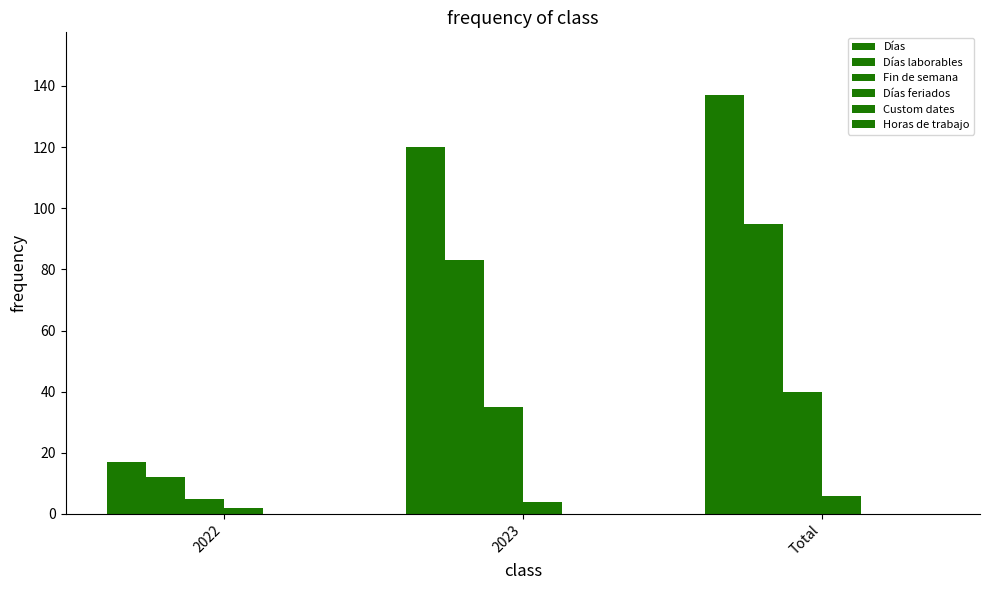

How many bars are there in each group?

4